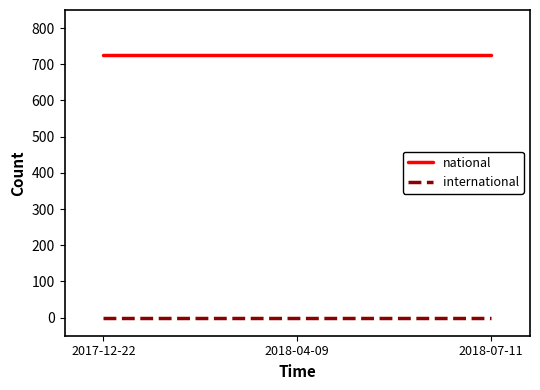

What is the difference between the highest and lowest values at 2018-04-09?

726